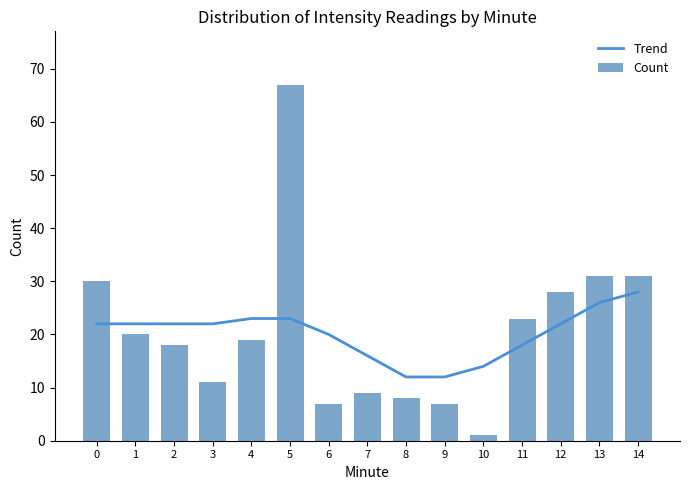

Rank the categories by Count value from lowest to highest.

10, 6, 9, 8, 7, 3, 2, 4, 1, 11, 12, 0, 13, 14, 5